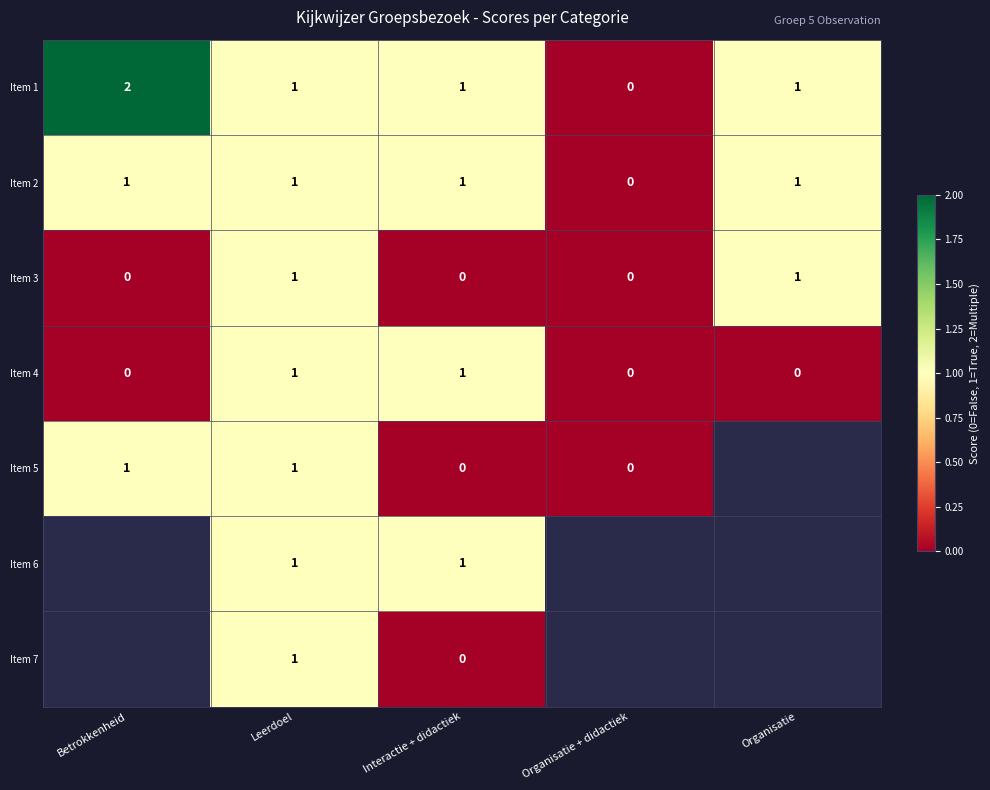

At which label is Item 2 closest to 0?

Organisatie + didactiek